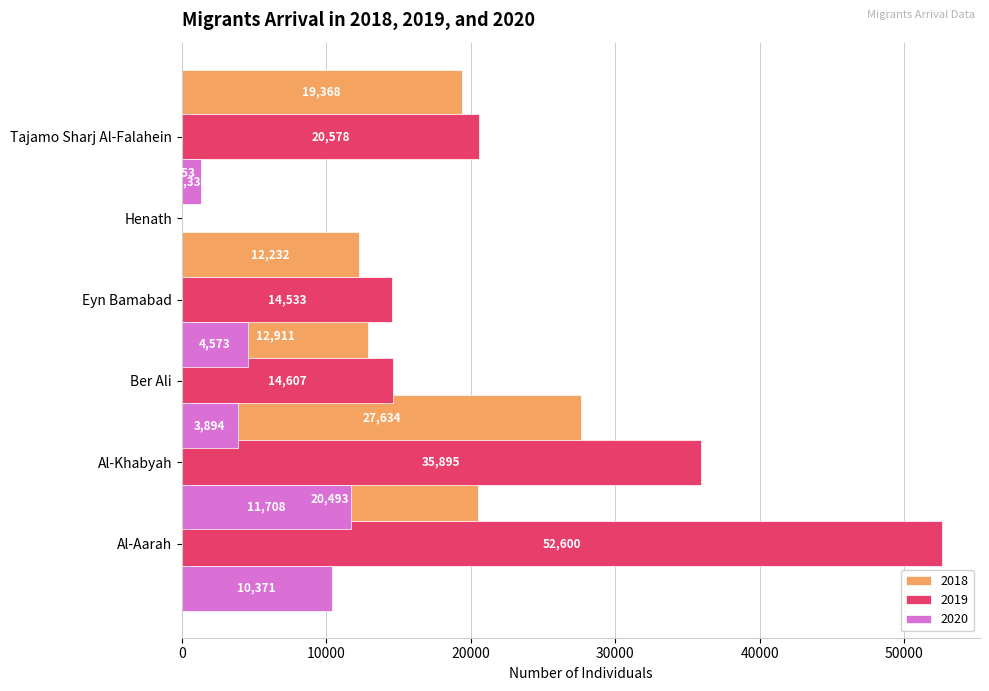

True or false: 2019 has a value of 52600 at Al-Aarah.

True